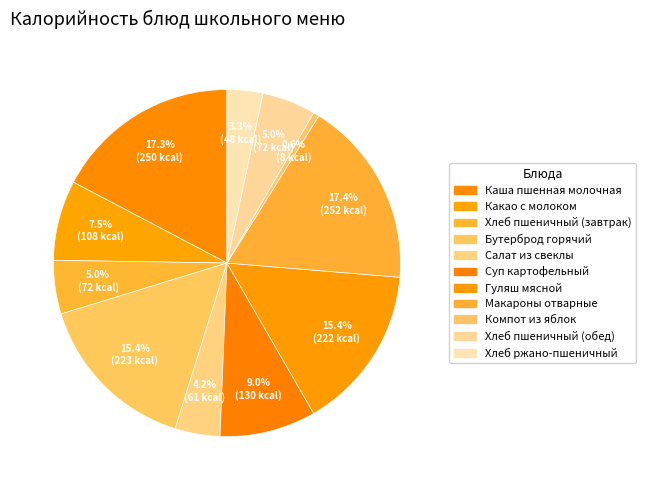

What is the change in value from Какао с молоком to Хлеб ржано-пшеничный?

-59.8